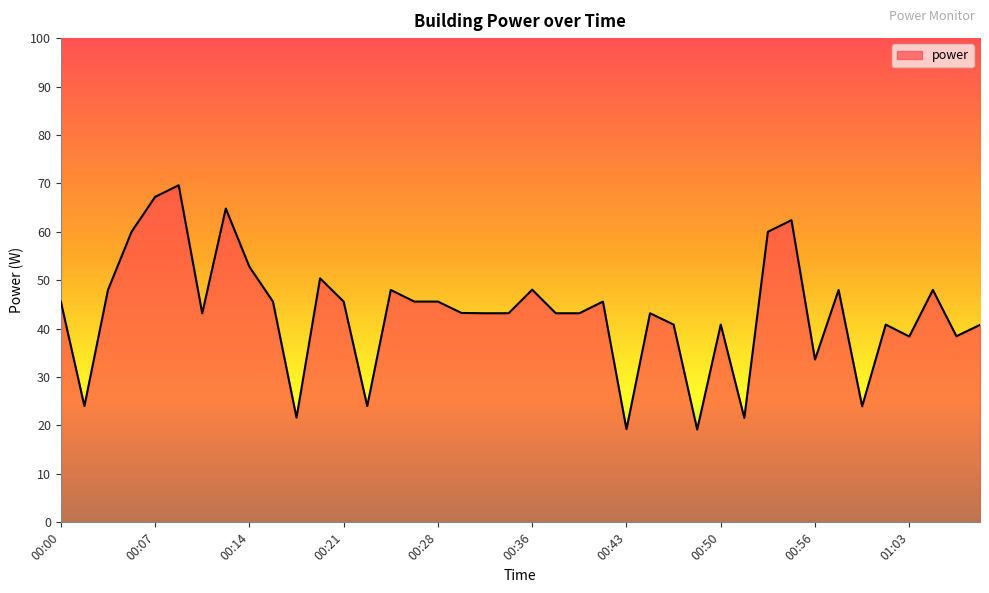

What is the minimum value shown in the chart?

19.2